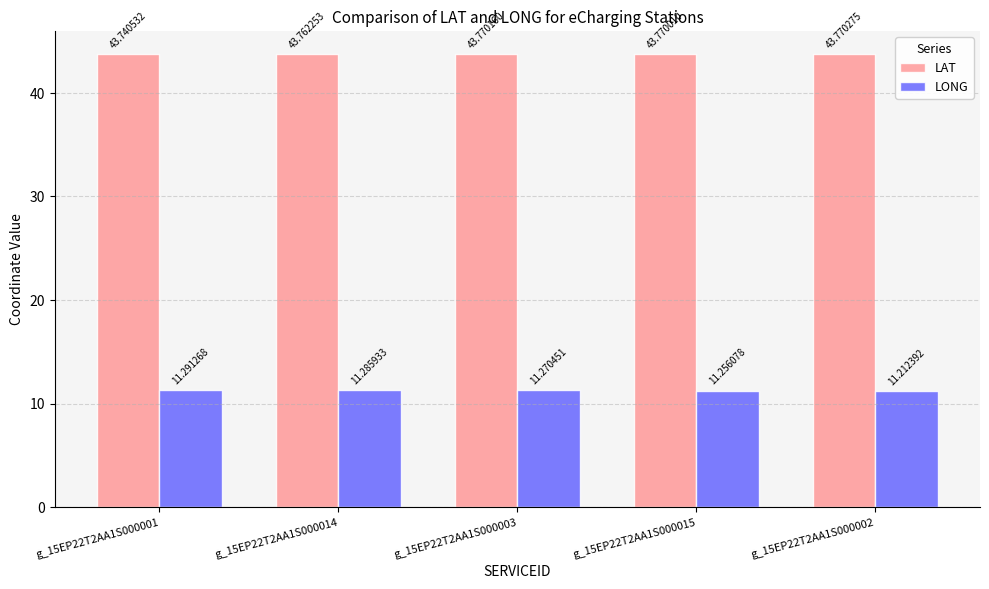

Which series has the largest range (max minus min)?

LONG